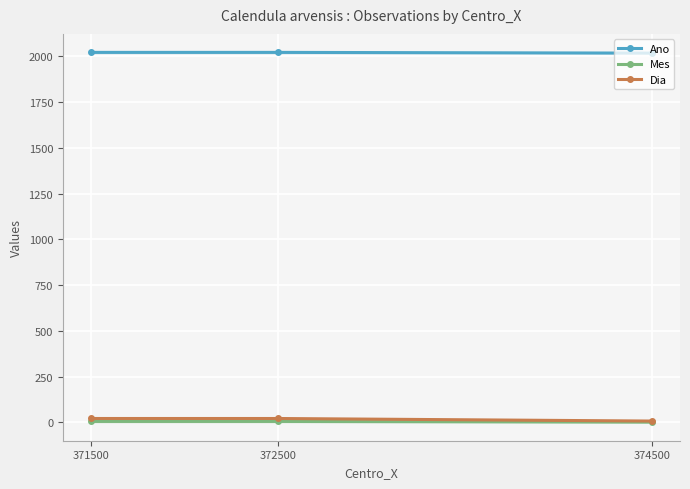

What is the total value across all series at 371500?

2048